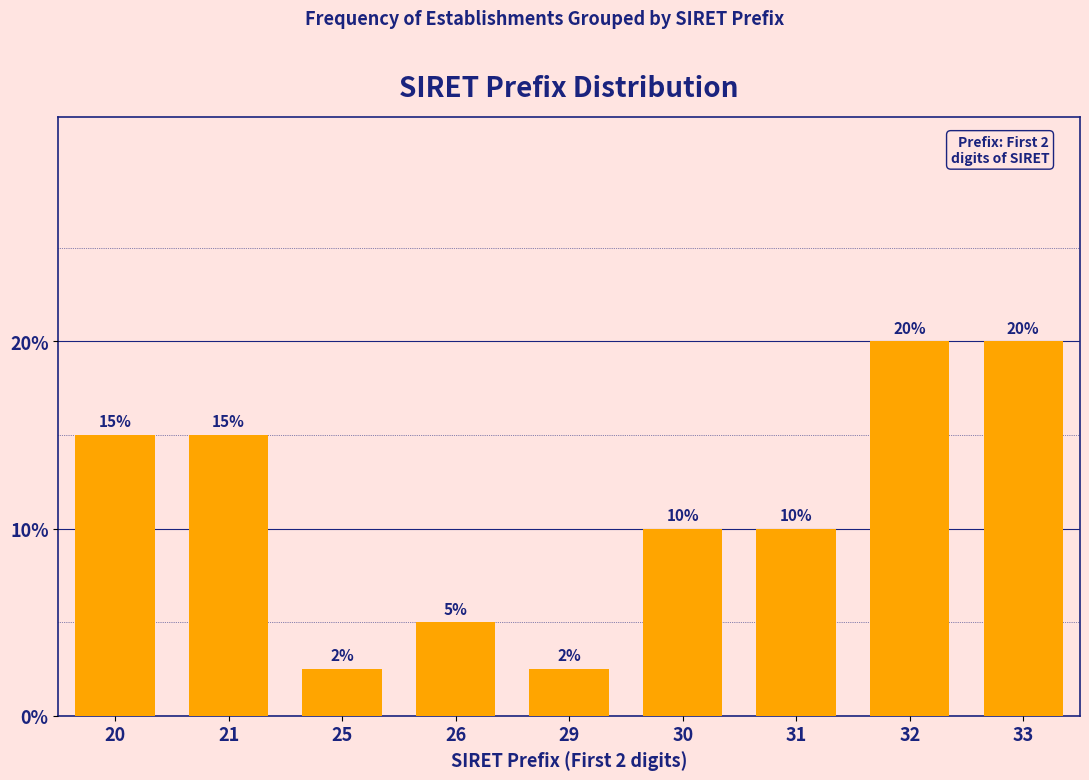

The value at 30 is 10.0. True or false?

True